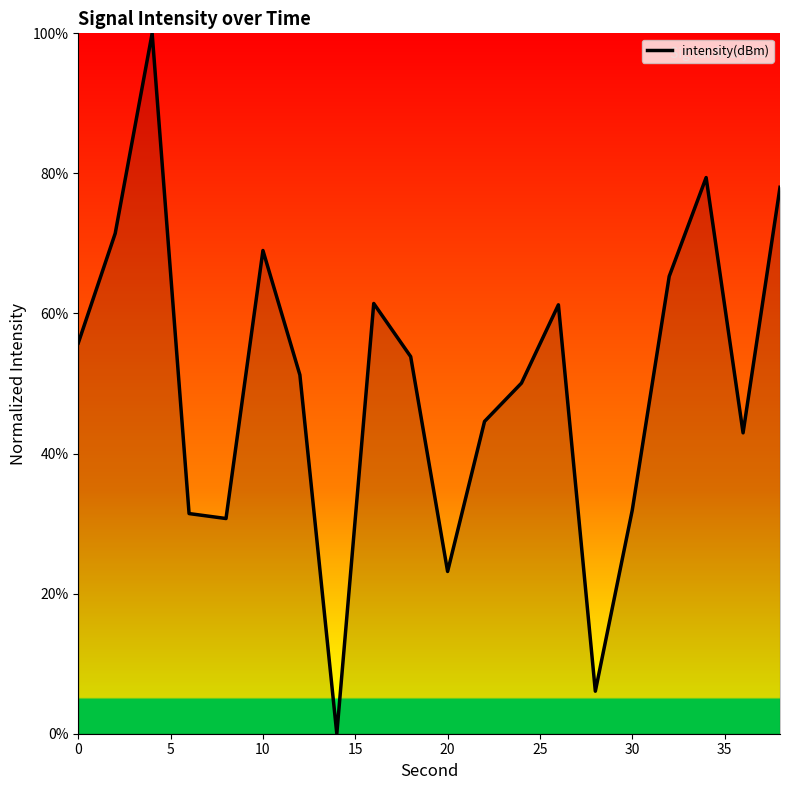

What is the difference between the maximum and minimum values?

100.0